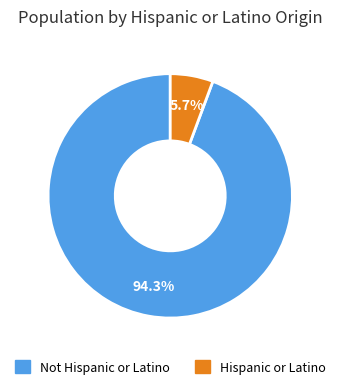

Which has a higher value, Hispanic or Latino or Not Hispanic or Latino?

Not Hispanic or Latino